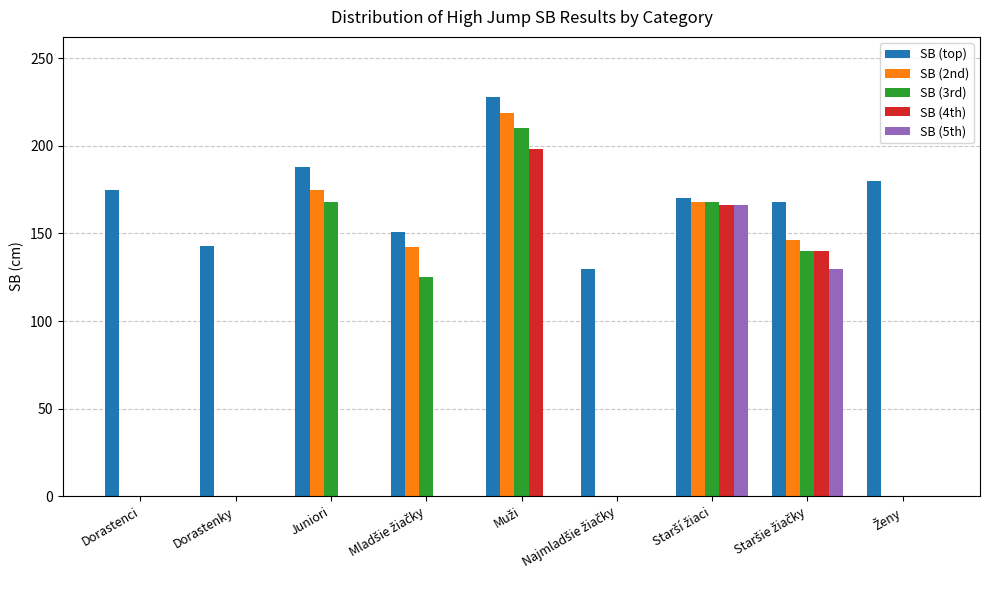

Which series has the largest total across all categories?

SB (top)